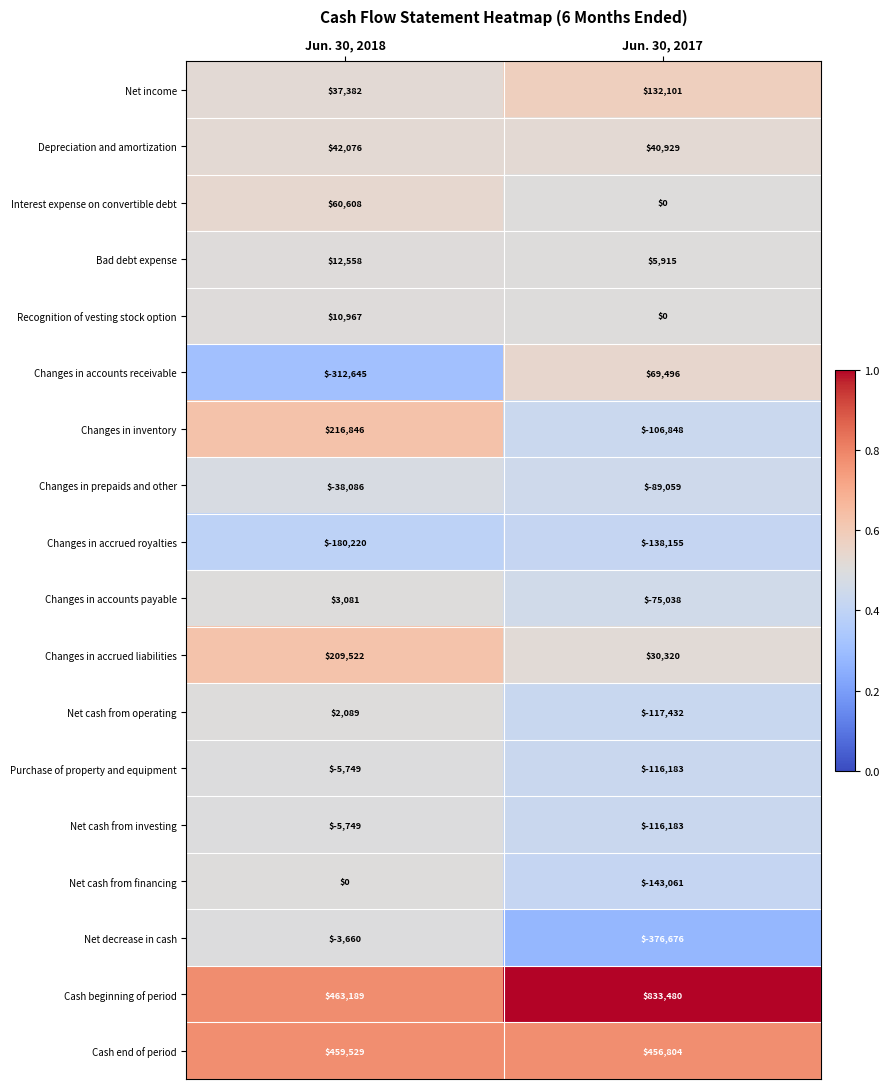

Rank the categories by Interest expense on convertible debt value from lowest to highest.

Jun. 30, 2017, Jun. 30, 2018